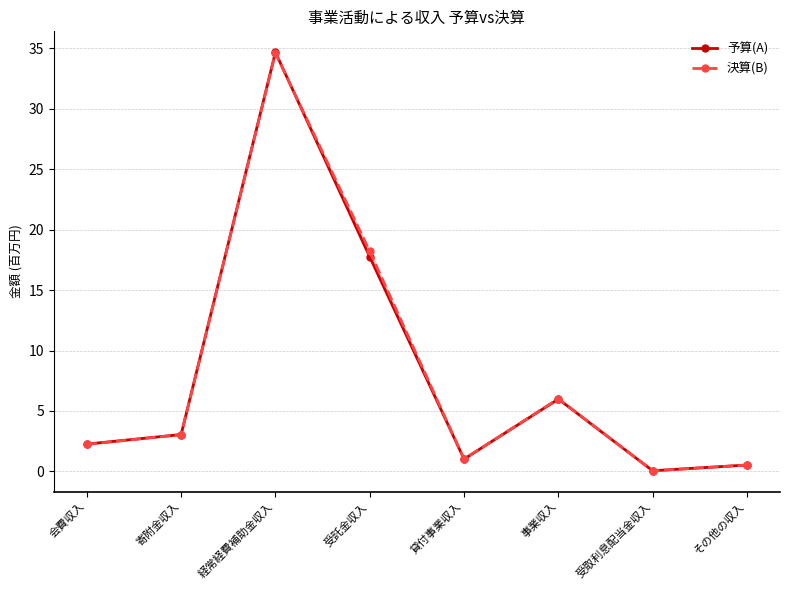

How many times do 決算(B) and 予算(A) cross each other?

2